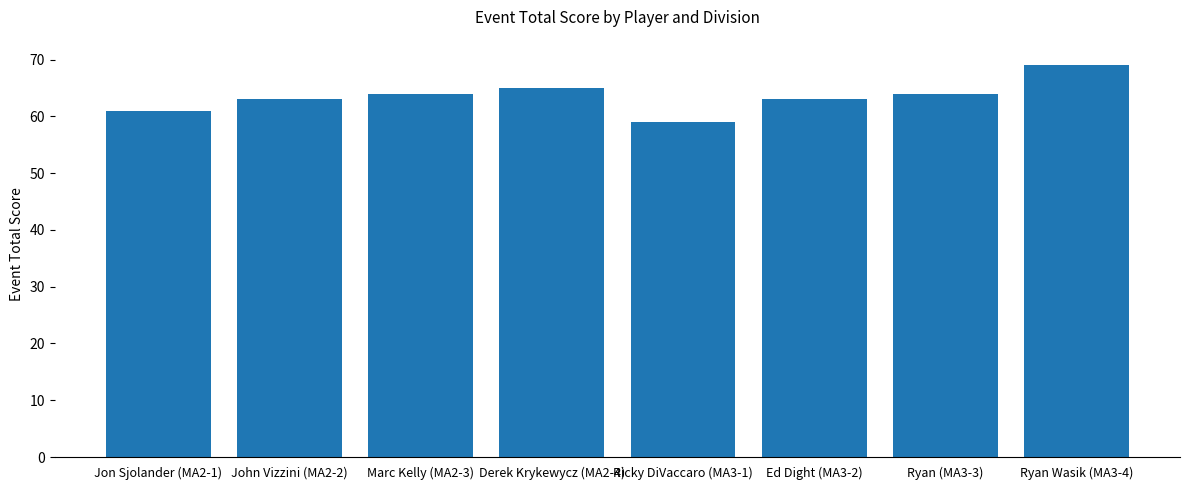

What is the approximate value at Ed Dight (MA3-2)?

63